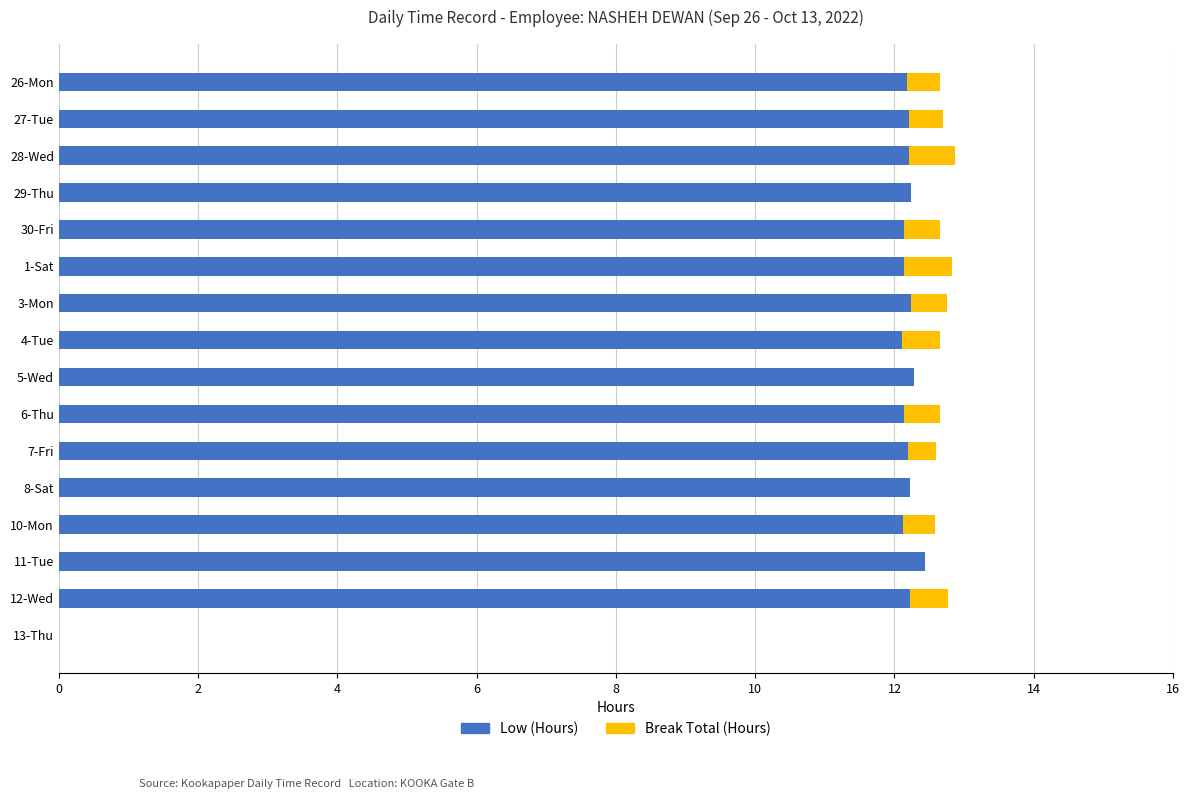

How many values in Low (Hours) are above zero?

15